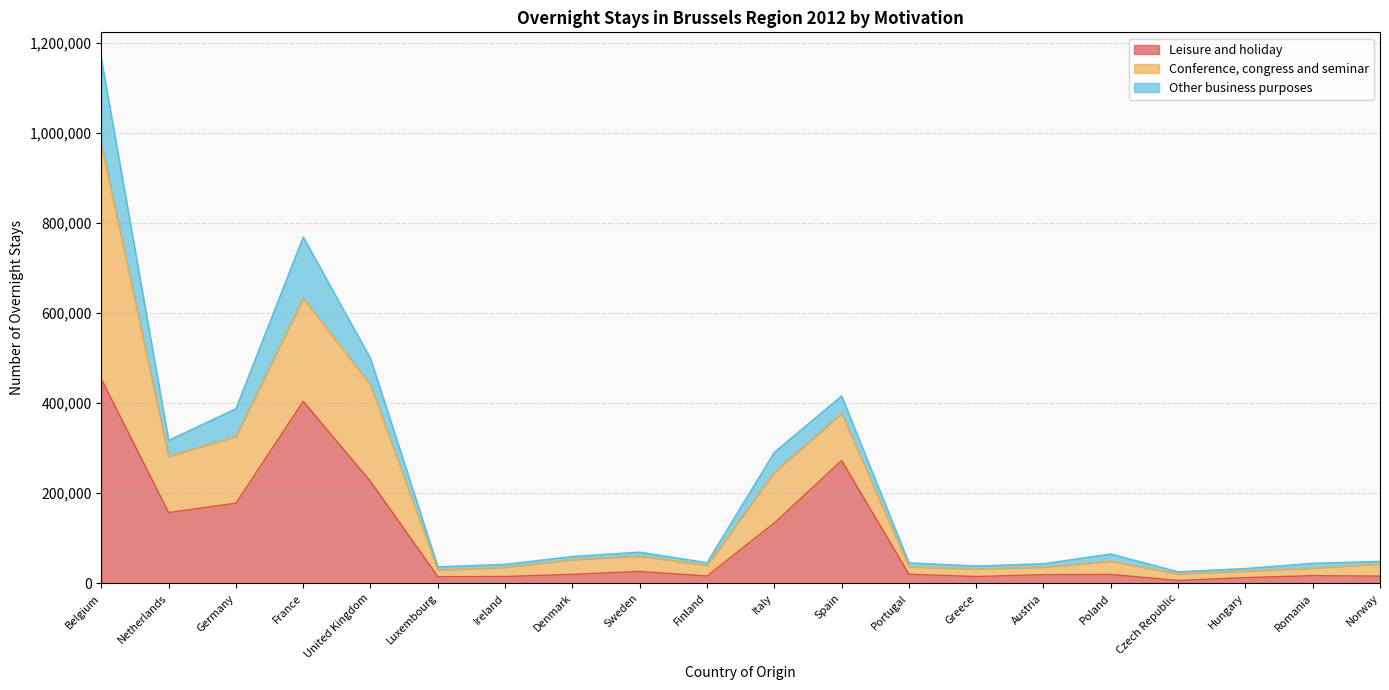

True or false: Other business purposes and Leisure and holiday cross at least once.

False